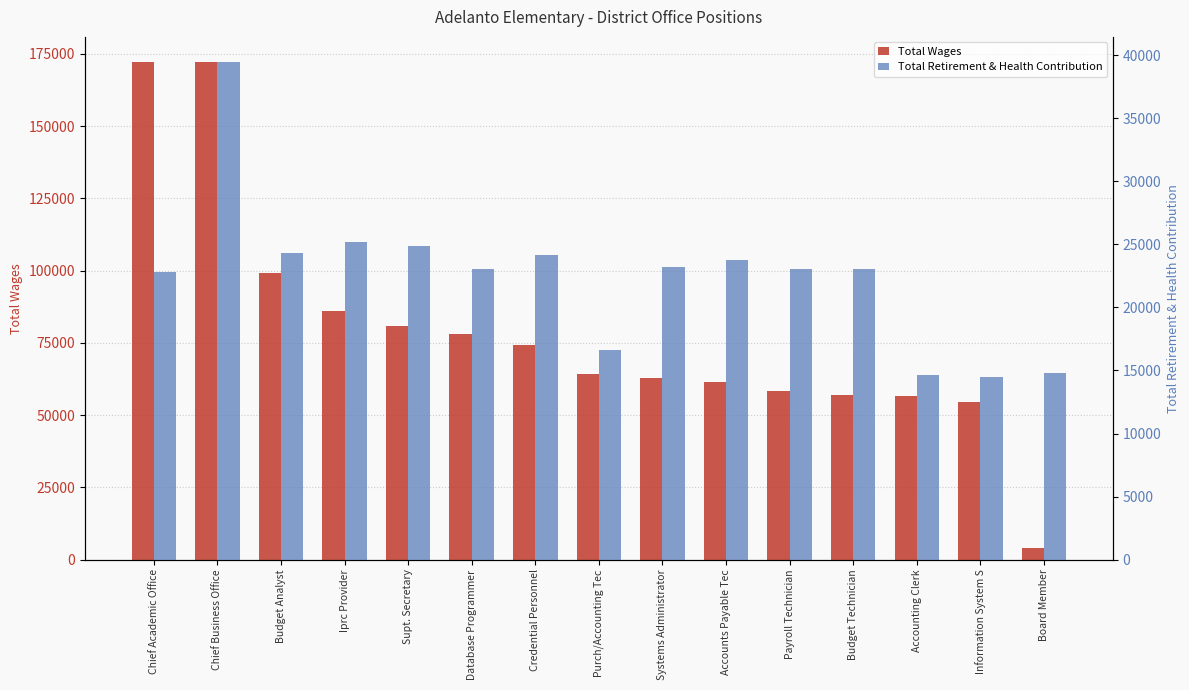

What is the difference between the maximum and second lowest values in the Total Wages series?

117860